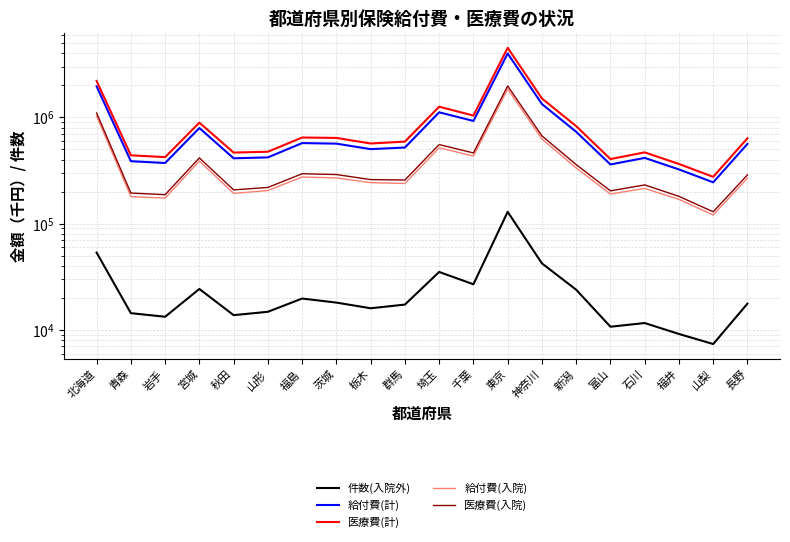

Which series has the largest range (max minus min)?

医療費(計)